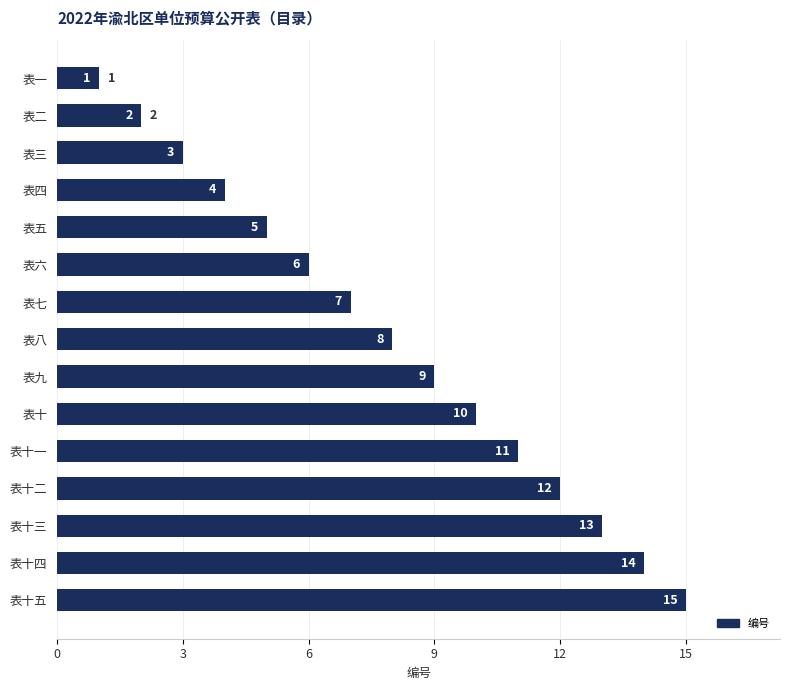

What is the change in value from 表一 to 表三?

+2